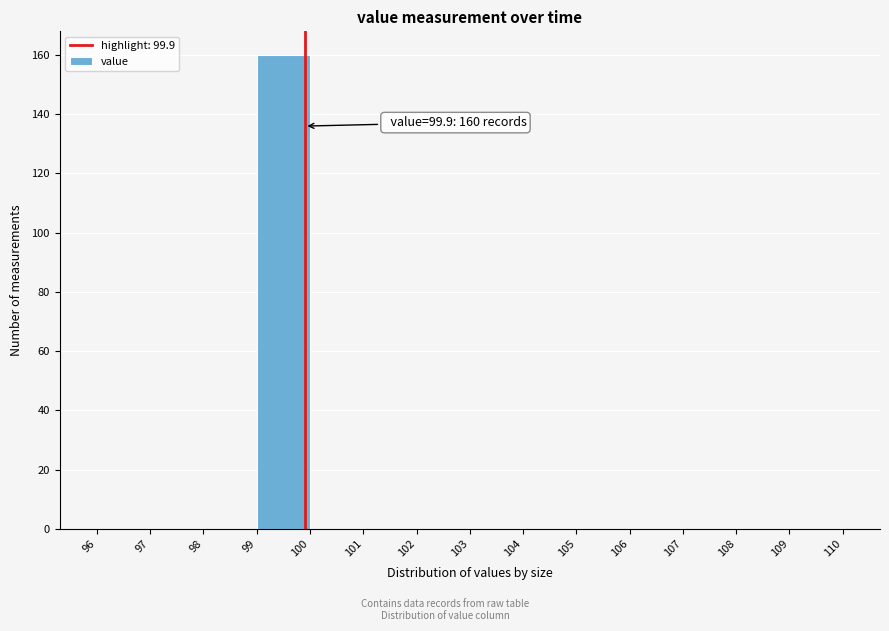

Which range on the x-axis has the tallest bar?

99 to 100